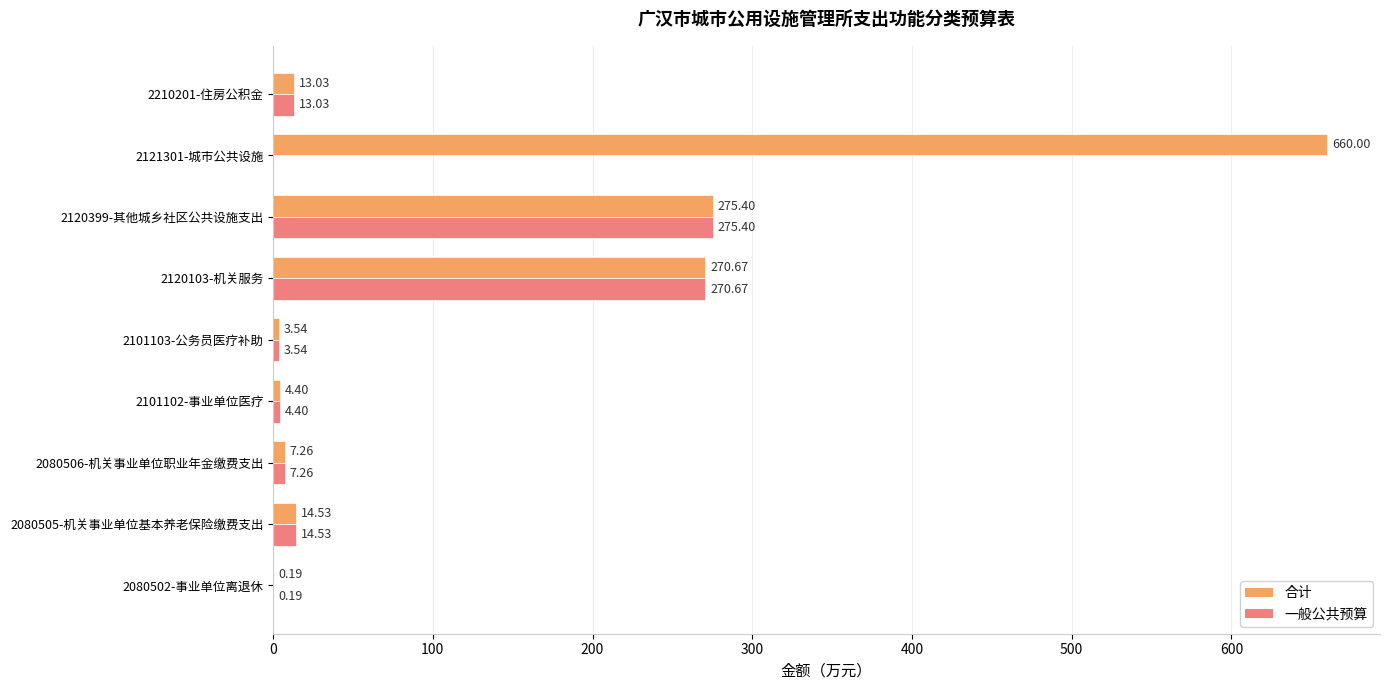

What is the sum of all 合计 values?

1249.0